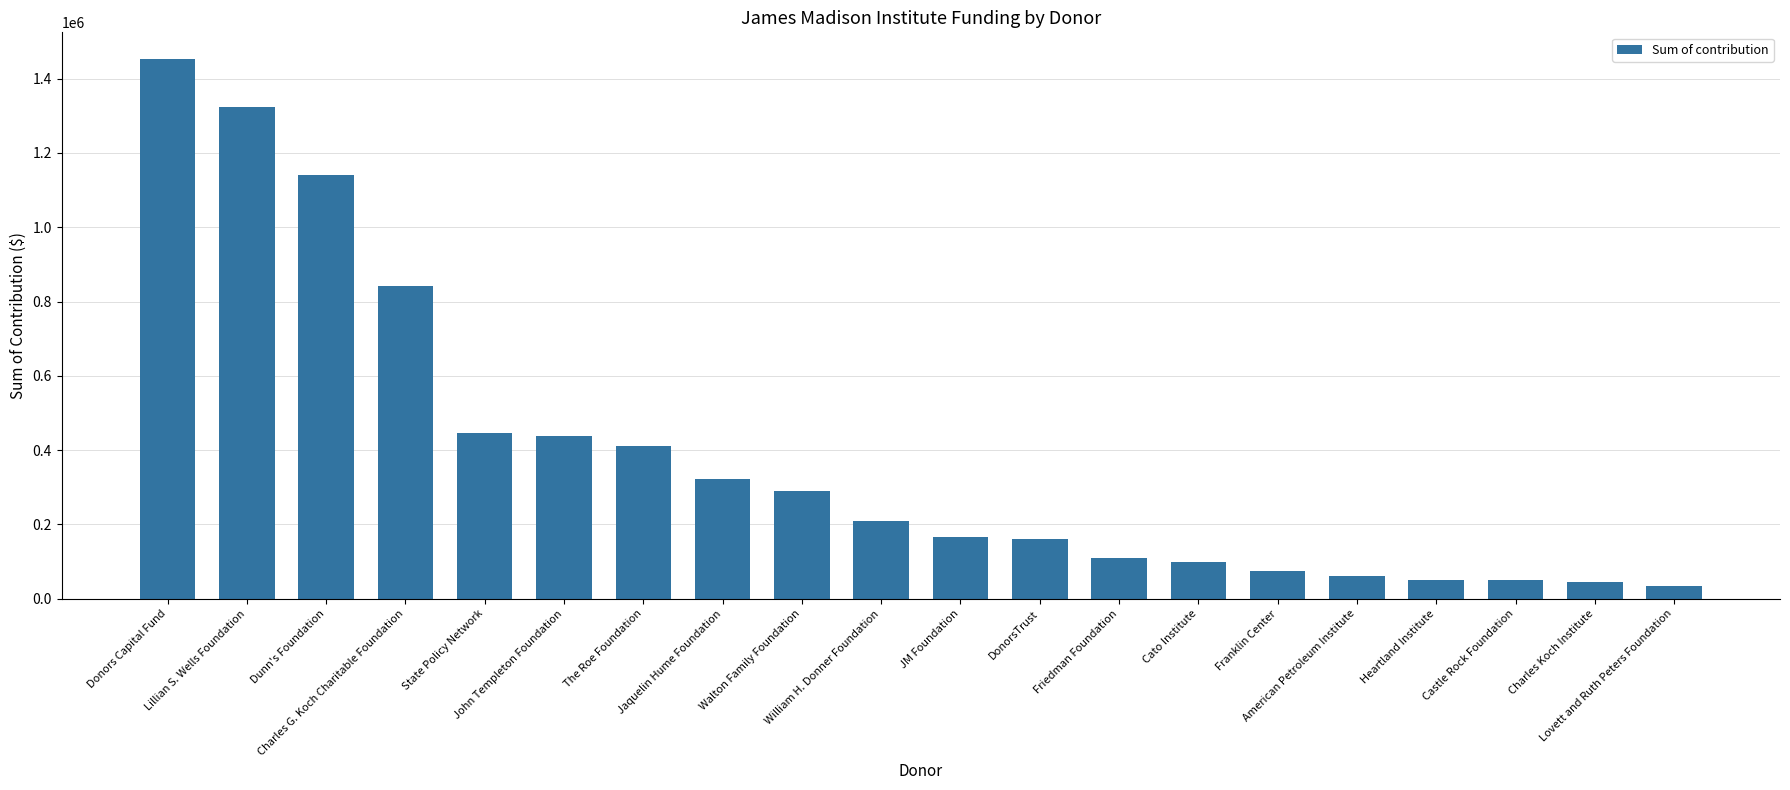

Are the bars grouped side by side (vs. stacked)?

No